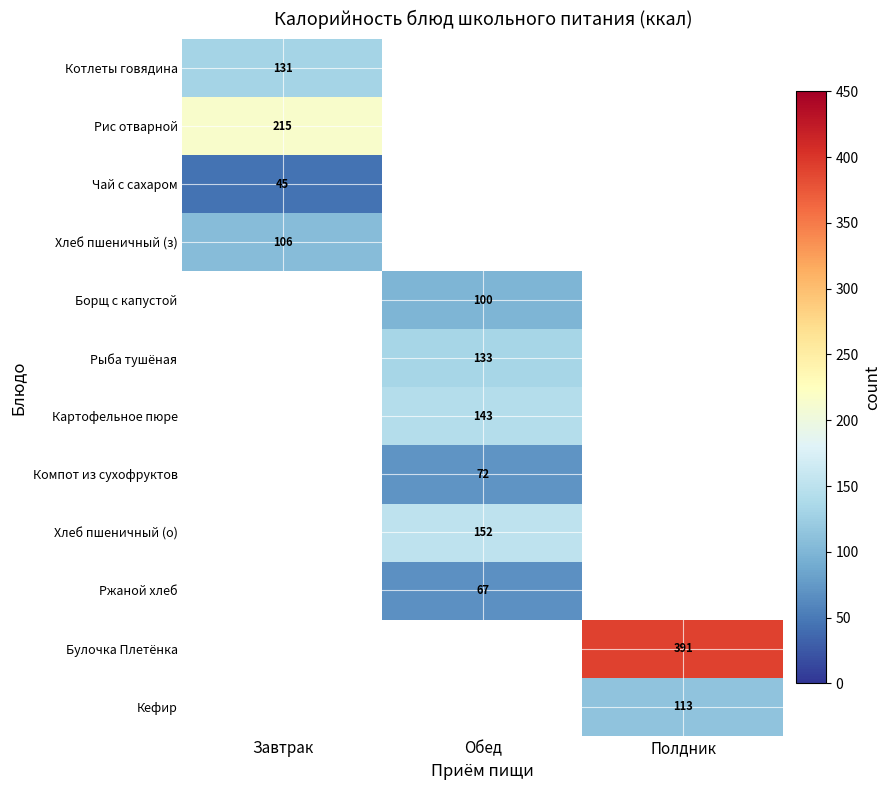

The Рыба тушёная series shows 133 at Обед. True or false?

True